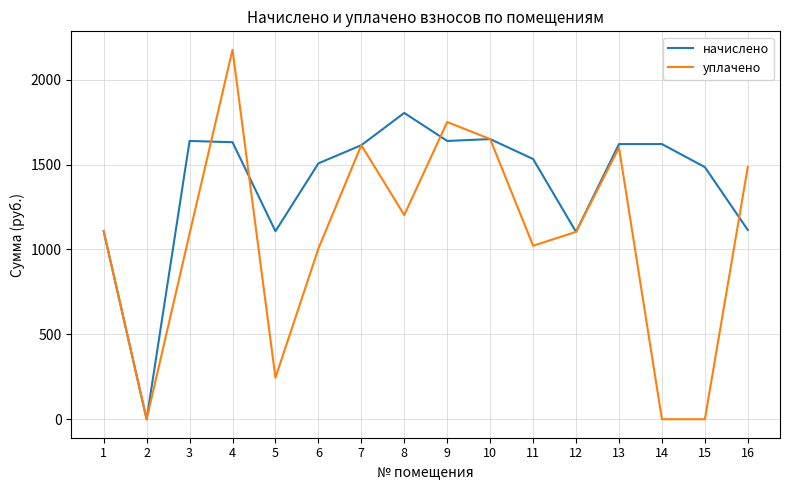

What is the difference between the maximum and minimum values in the уплачено series?

2175.4